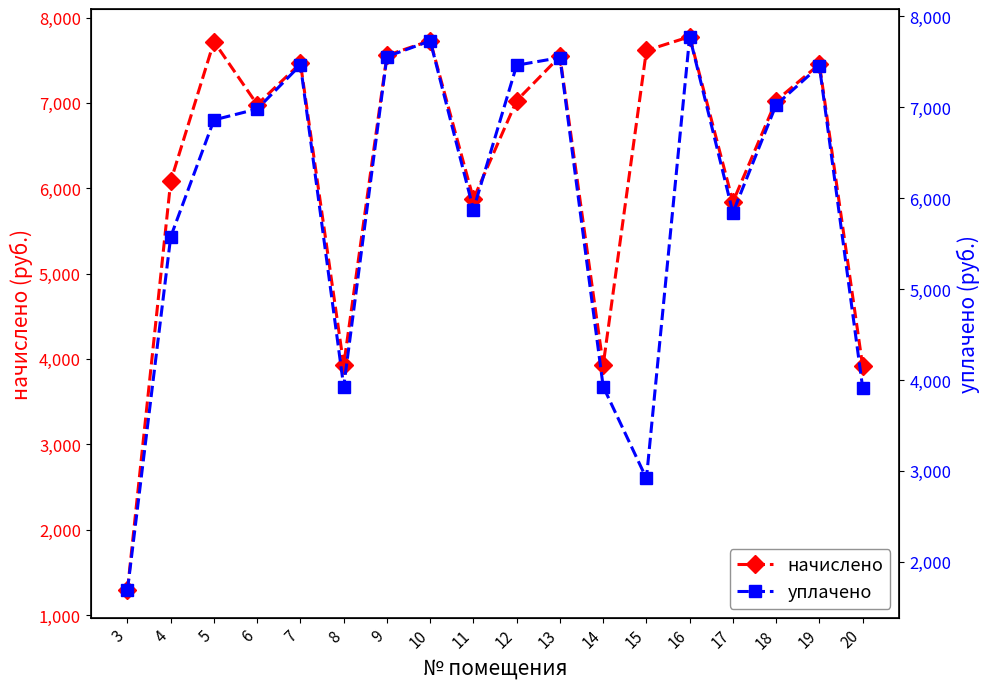

After their last crossing, which series has the higher values: начислено or уплачено?

начислено